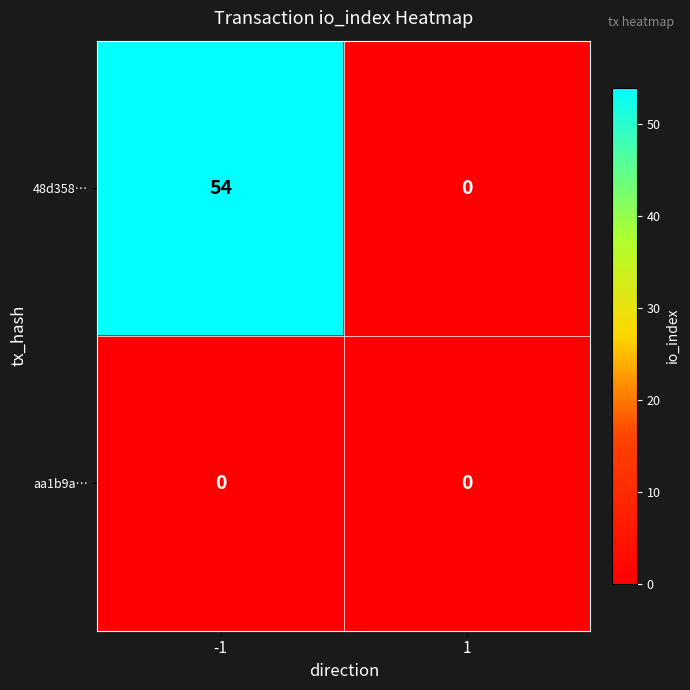

Reading right to left, list all the values displayed in this chart.

48d358…: 0	54
aa1b9a…: 0	0